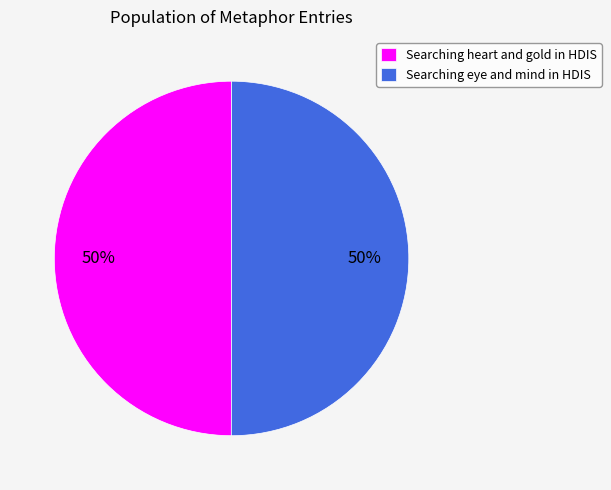

To the nearest percent, what percentage of the pie is Searching heart and gold in HDIS?

50%